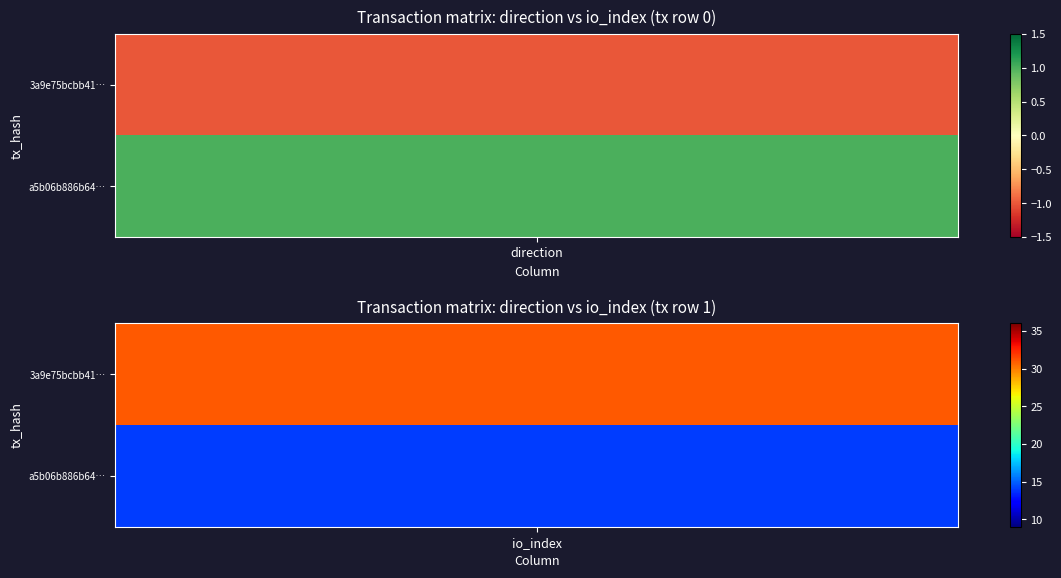

Is the value of a5b06b886b6470551f8d92a77d751e595f40736 at 1 greater than the value of 3a9e75bcbb41d8508a3a73ea5c1b31e3ad2dd5d at 1?

No